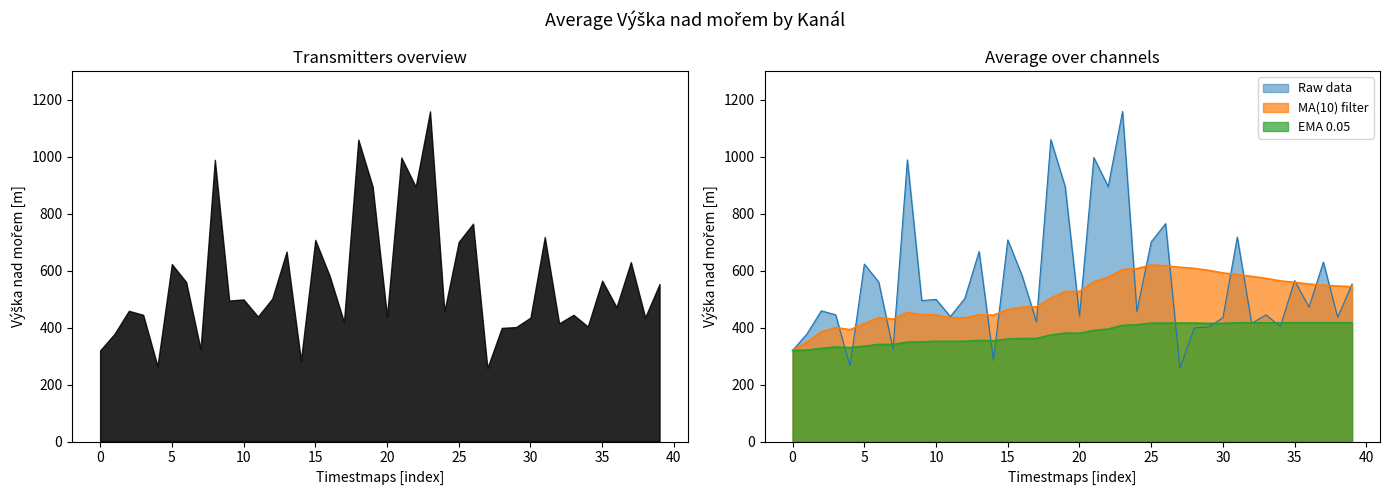

Is the value of Raw data at 23 greater than the value of EMA 0.05 at 21?

No